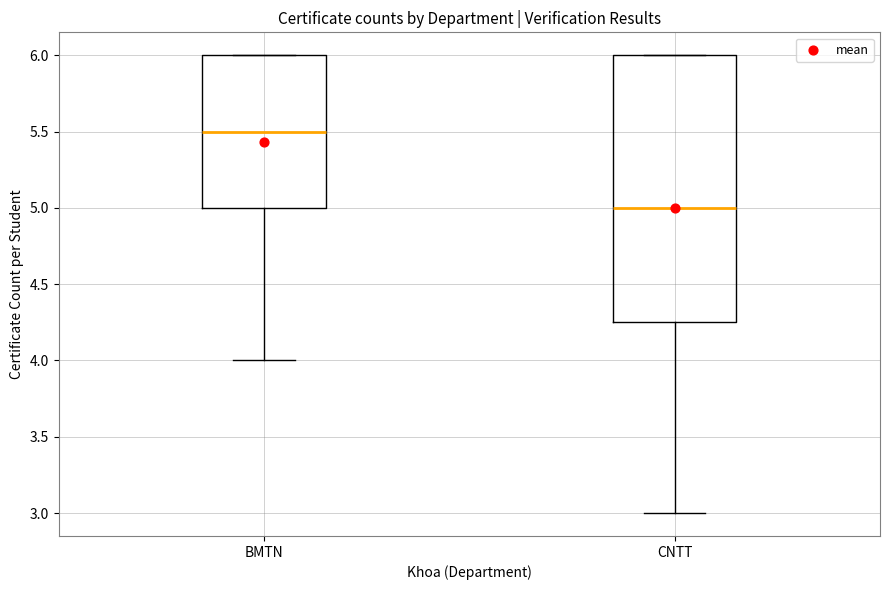

Reading left to right, read every box against the y-axis: the position of its median line, the range the box covers, and the ends of its whiskers. The values are not printed on the chart, so give them approximately, as read against the axis.

BMTN: median 5.50, box 5.00 to 6.00, whiskers 4.00 to 6.00
CNTT: median 5.00, box 4.25 to 6.00, whiskers 3.00 to 6.00